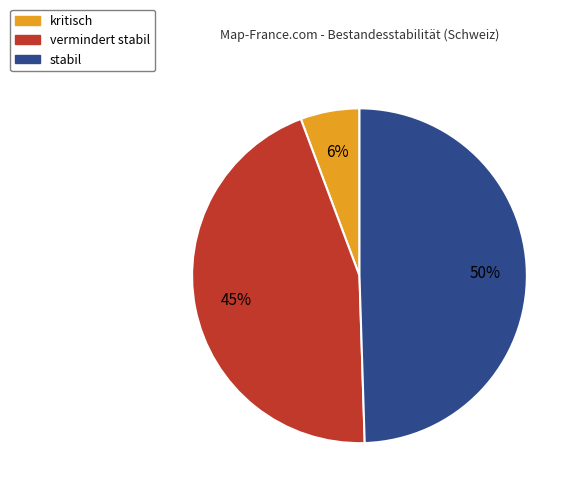

What is the largest slice in the pie chart?

stabil